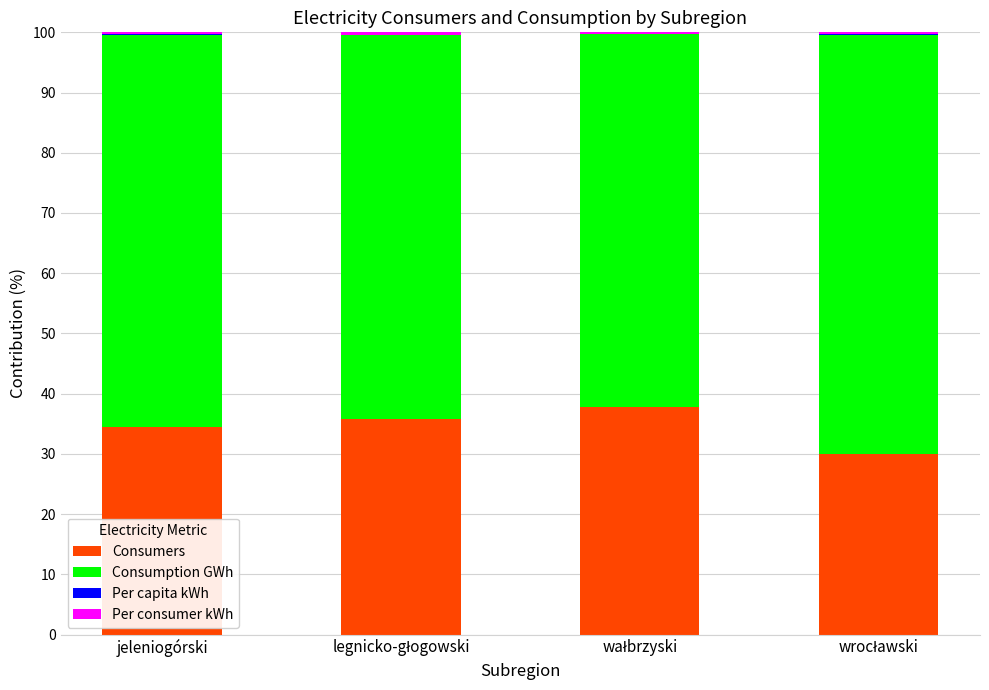

What is the highest value of the Consumers series?

37.8